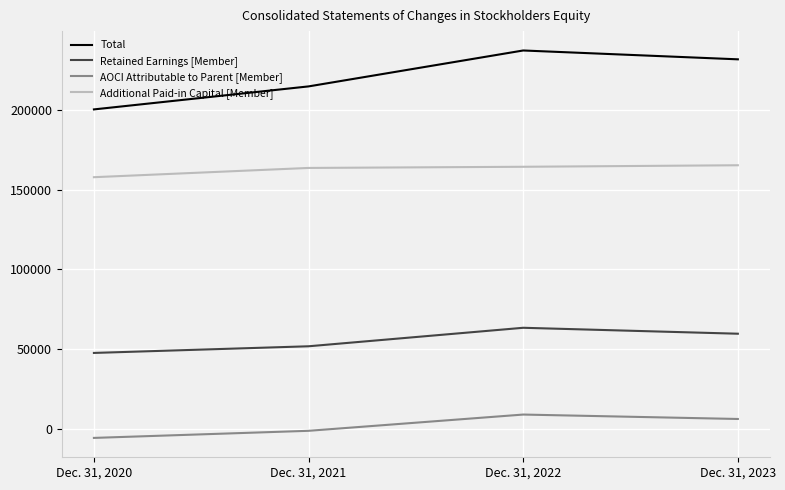

Rank the series at Dec. 31, 2023 from lowest to highest value.

AOCI Attributable to Parent [Member], Retained Earnings [Member], Additional Paid-in Capital [Member], Total